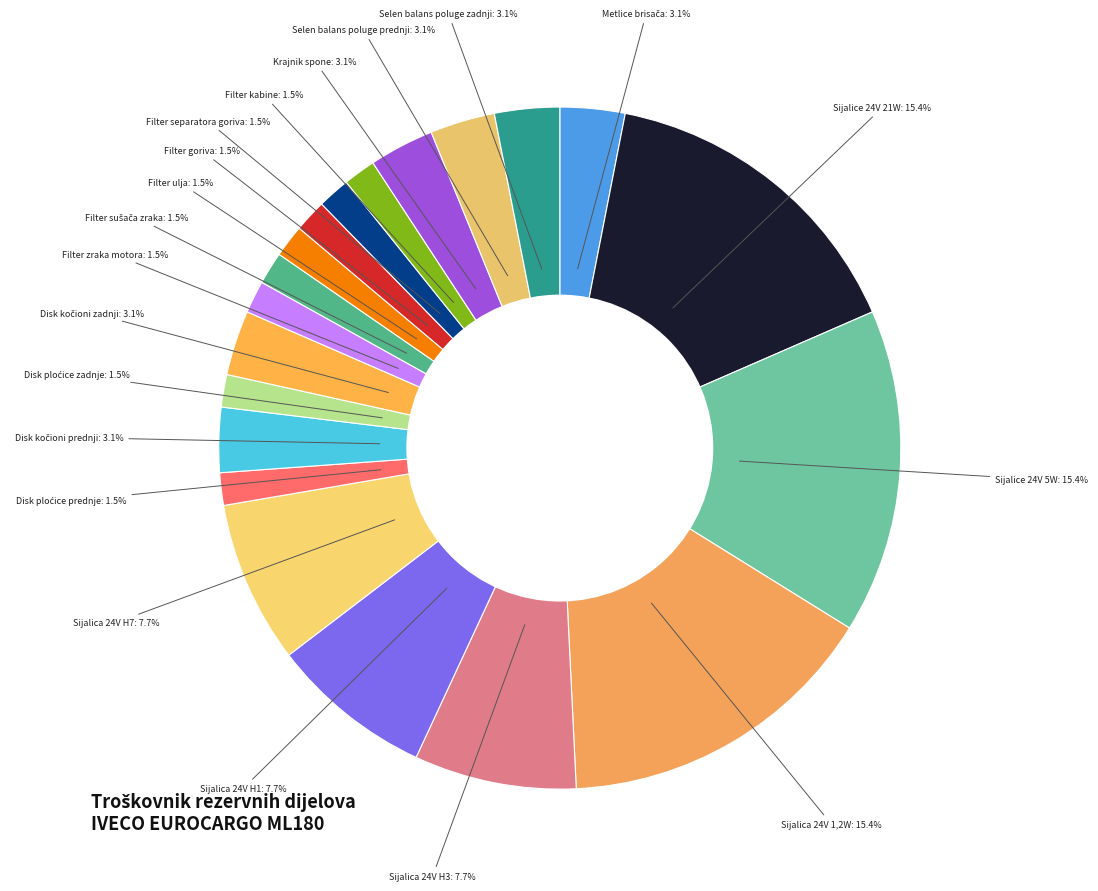

Is there a majority slice in this chart?

No